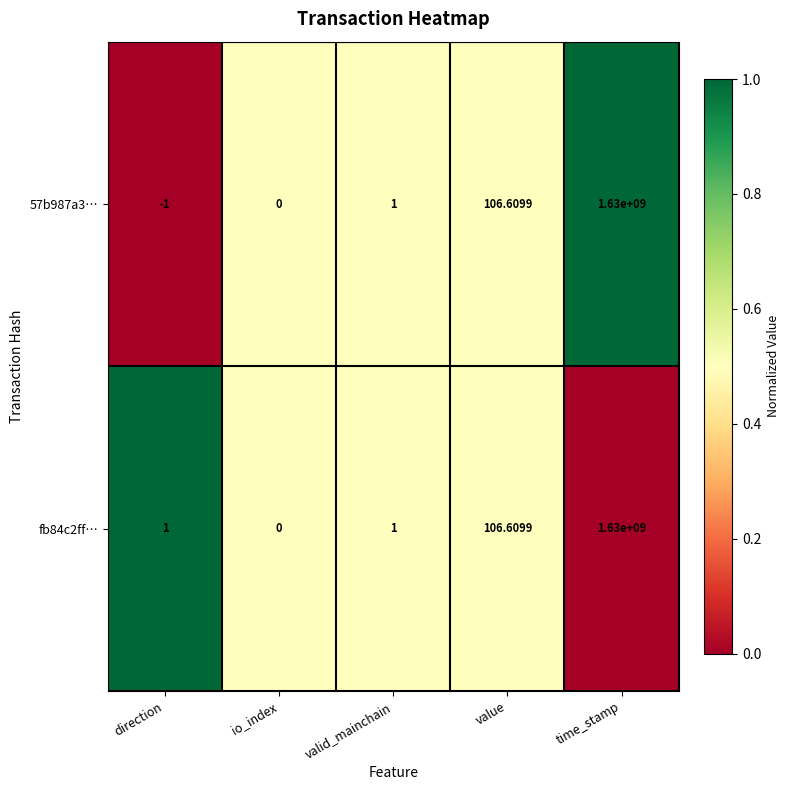

How many distinct data groups are displayed?

2